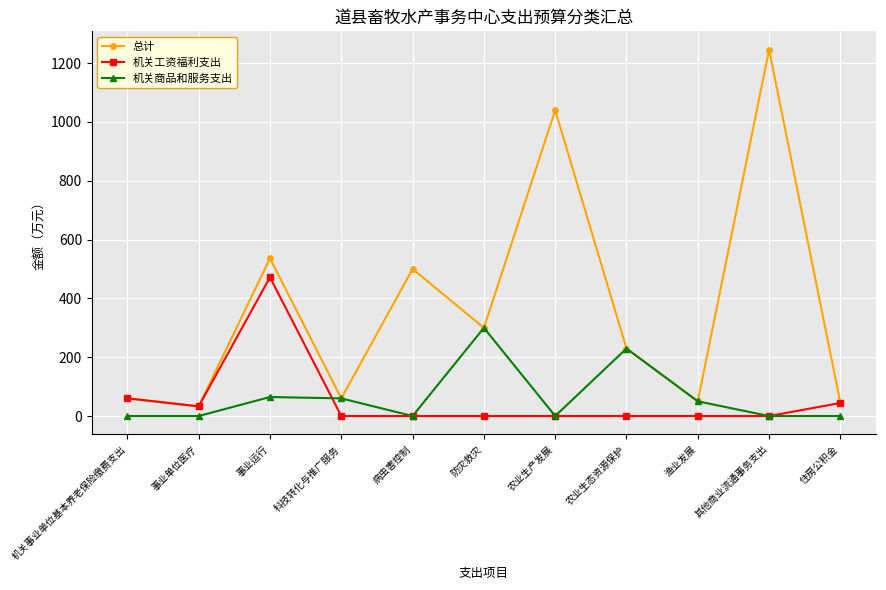

Is it true that 机关商品和服务支出 equals 0.0 at 病虫害控制?

True